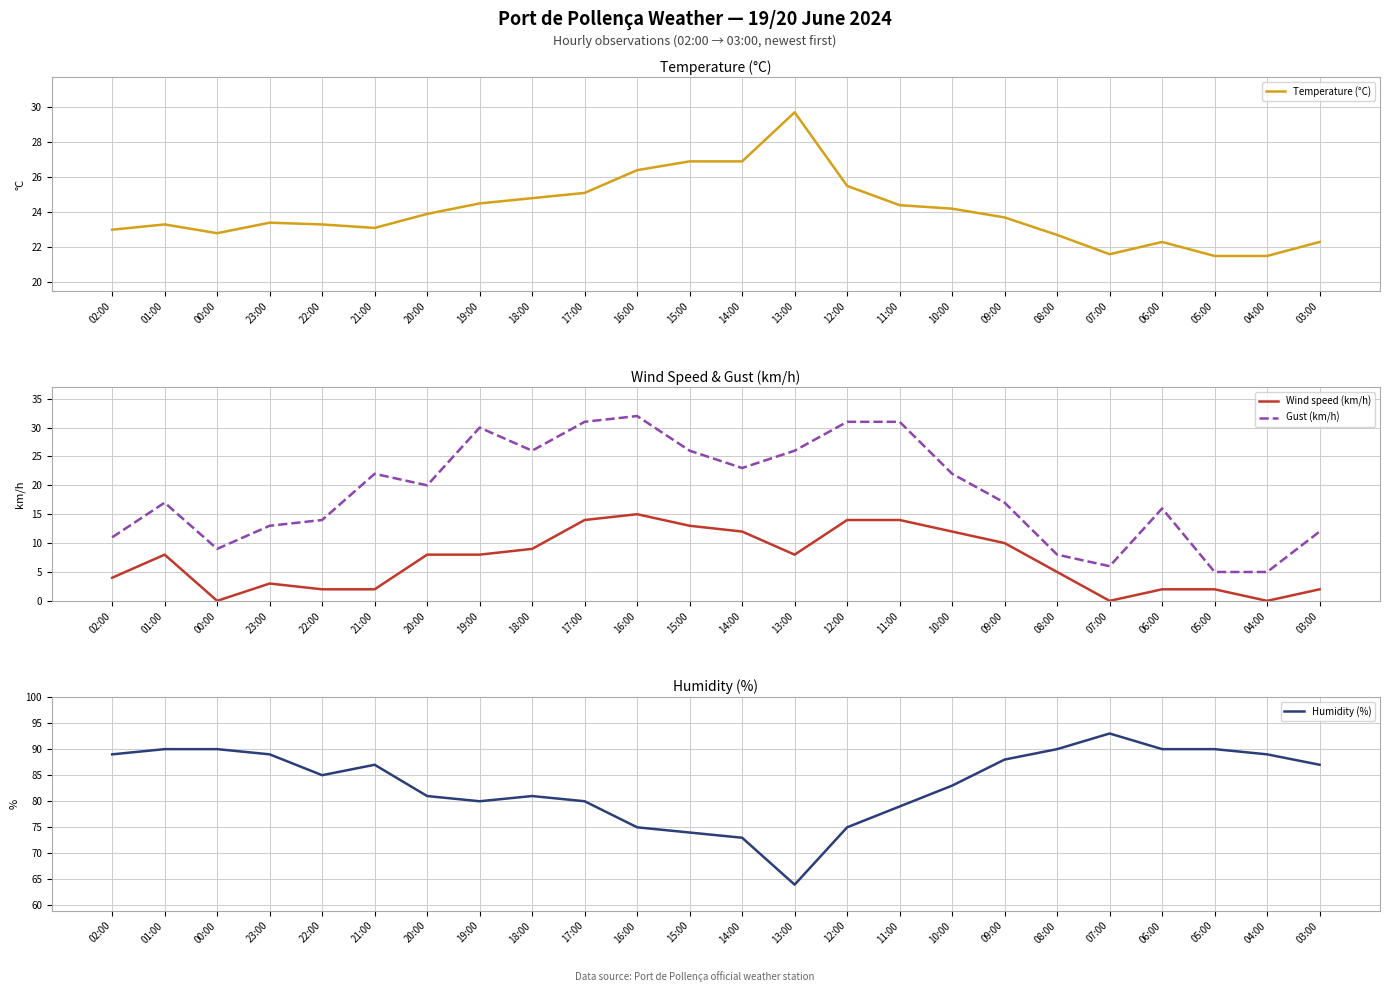

List the labels in order of Wind speed (km/h) value, largest first.

16:00, 17:00, 12:00, 11:00, 15:00, 14:00, 10:00, 09:00, 18:00, 01:00, 20:00, 19:00, 13:00, 08:00, 02:00, 23:00, 22:00, 21:00, 06:00, 05:00, 03:00, 00:00, 07:00, 04:00